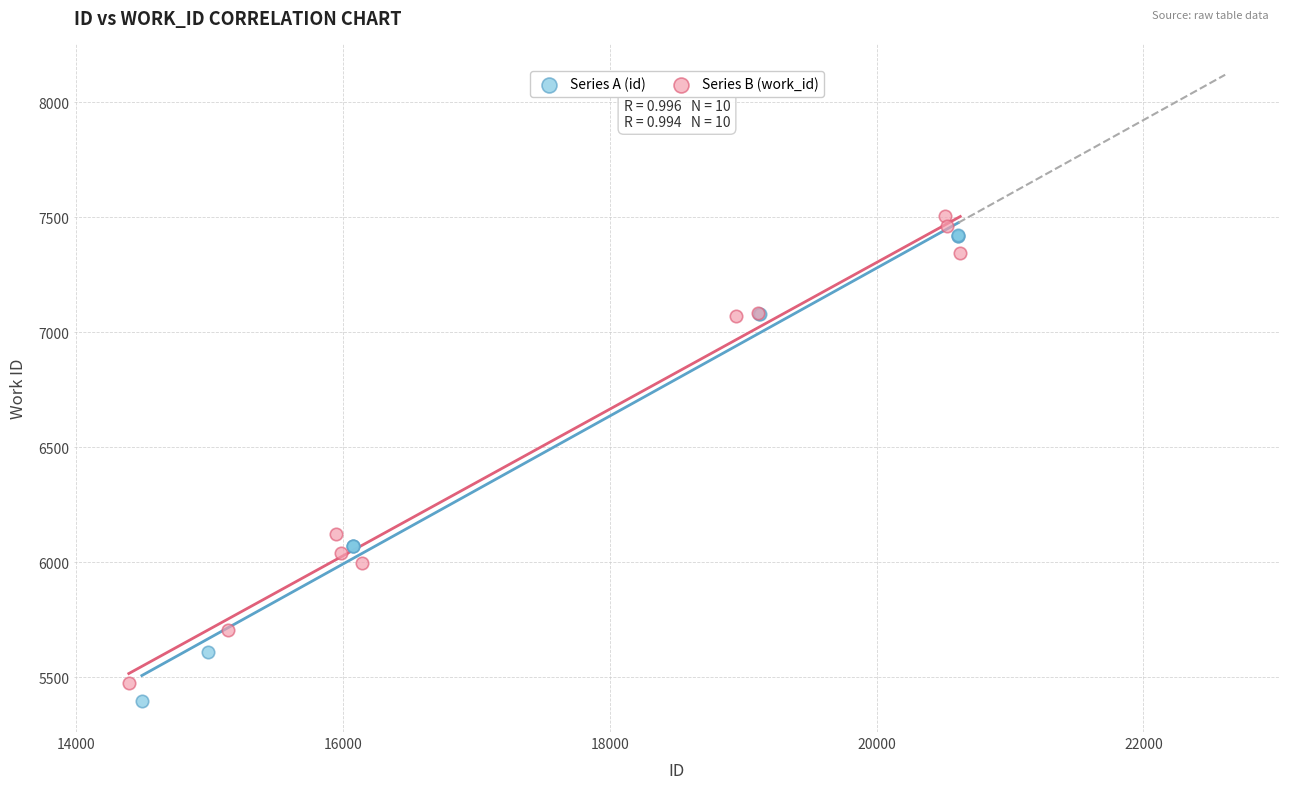

What are all the series names shown in the legend?

Series A (id), Series B (work_id)